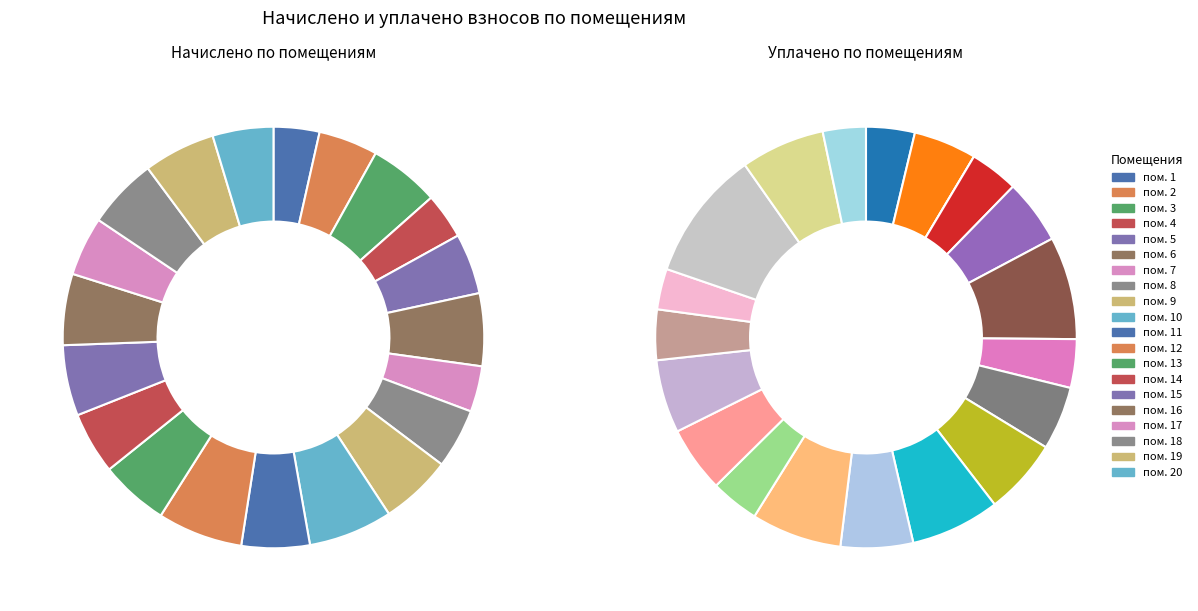

To the nearest percent, what is the average slice percentage?

5%